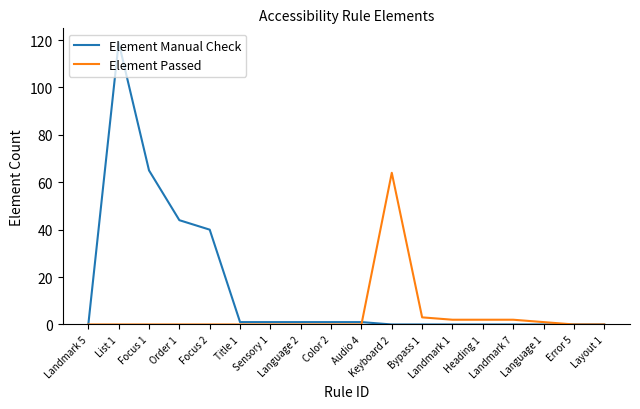

Rank the series by their average value, from lowest to highest.

Element Passed, Element Manual Check